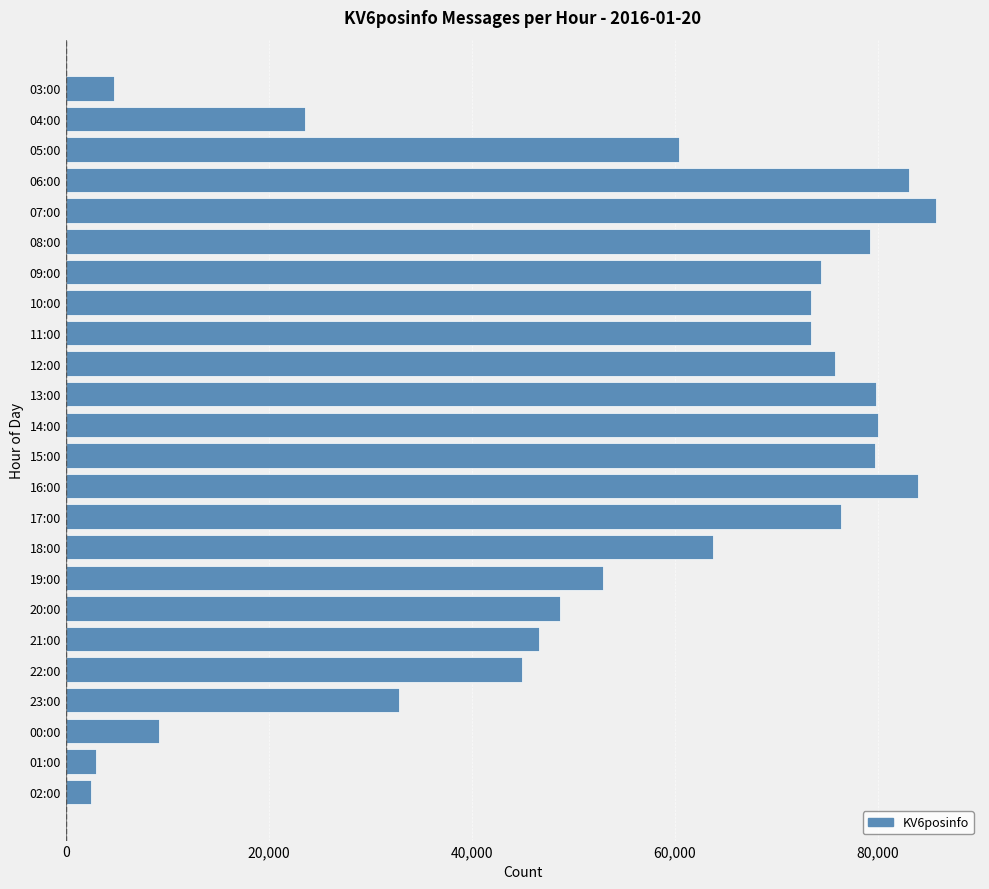

Which category has the highest value across all series?

07:00